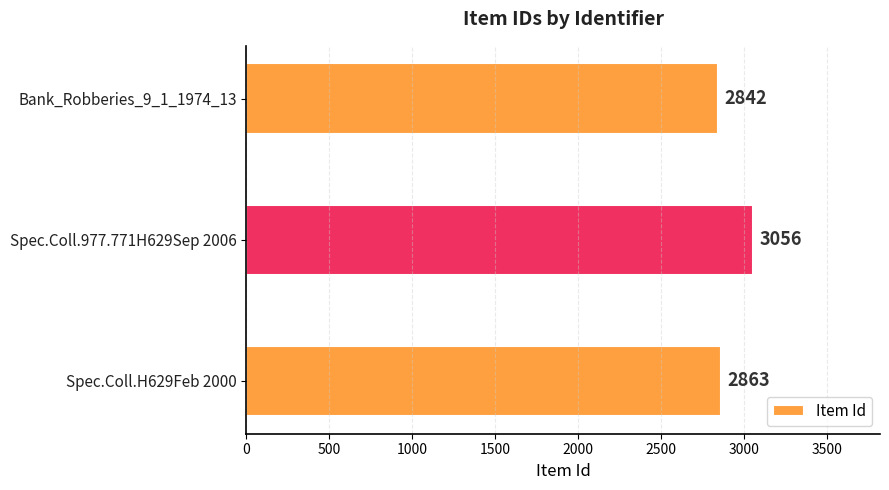

What is the average value?

2920